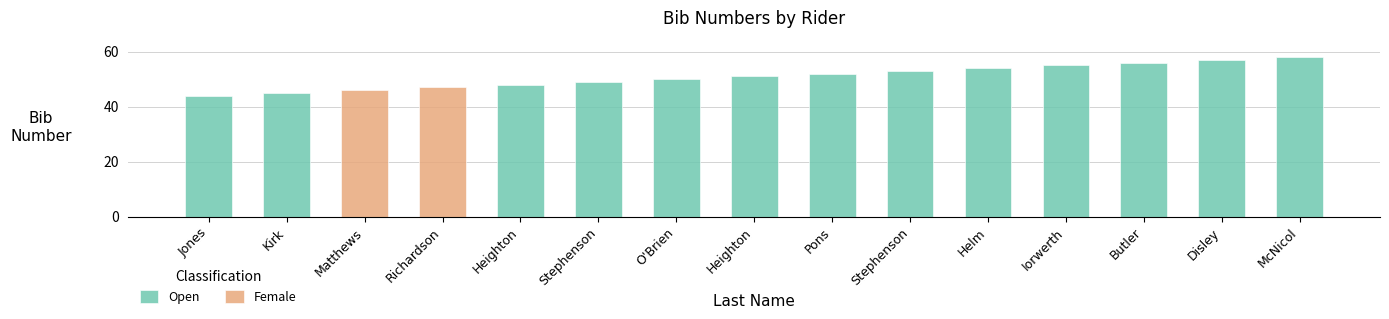

What is the sum of all values?

765